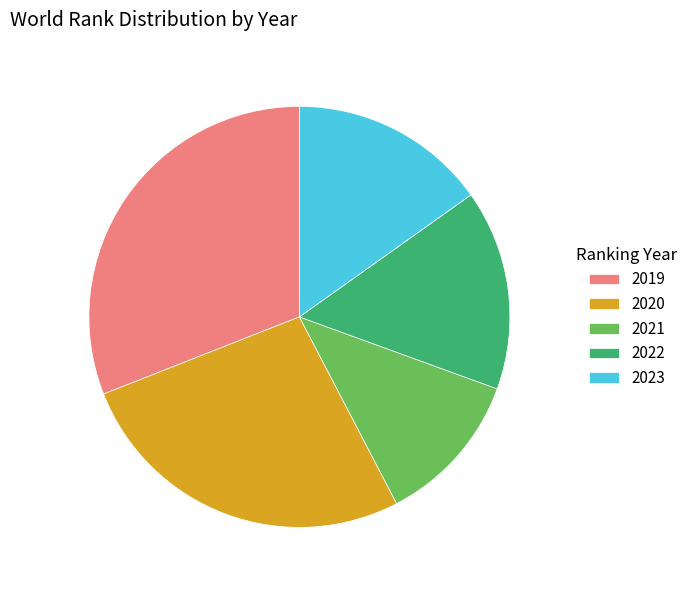

Is 2021 the majority of the pie?

No